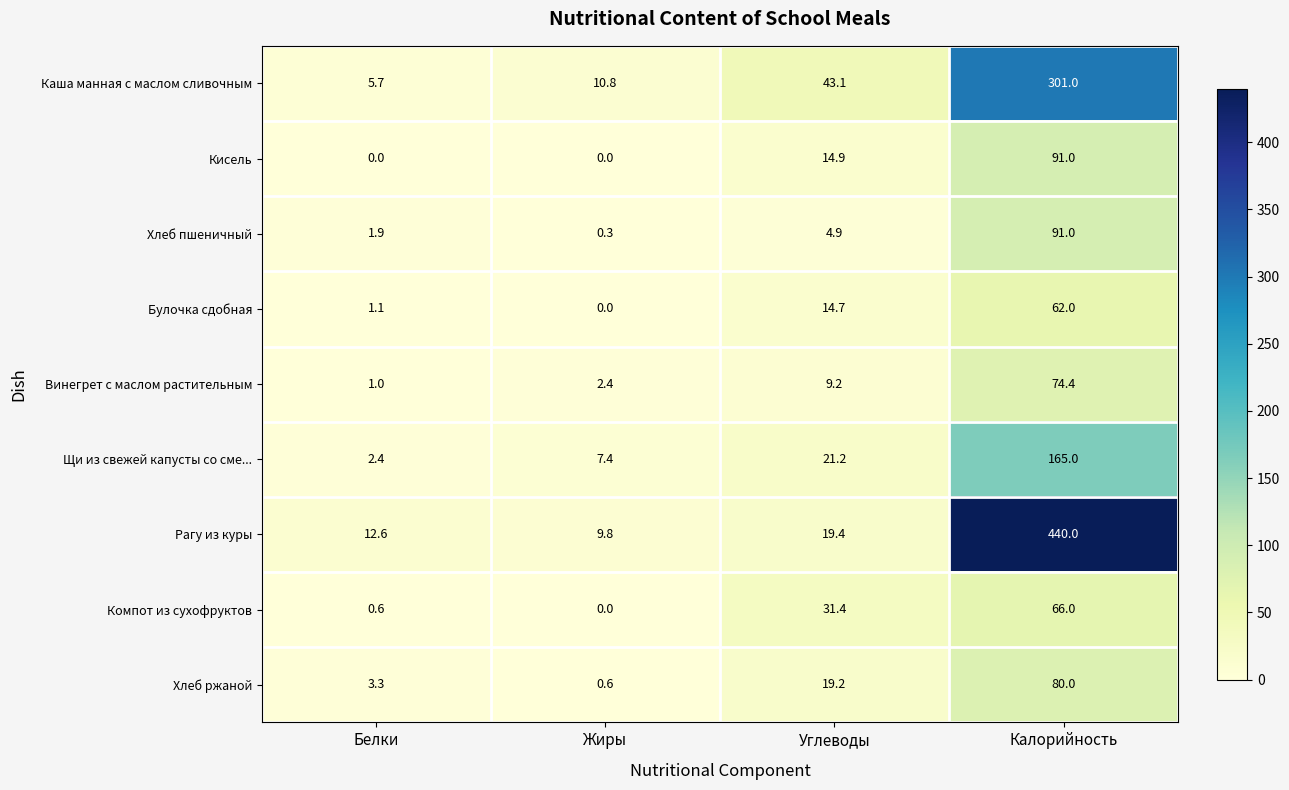

True or false: Булочка сдобная has a value of 62.0 at Калорийность.

True